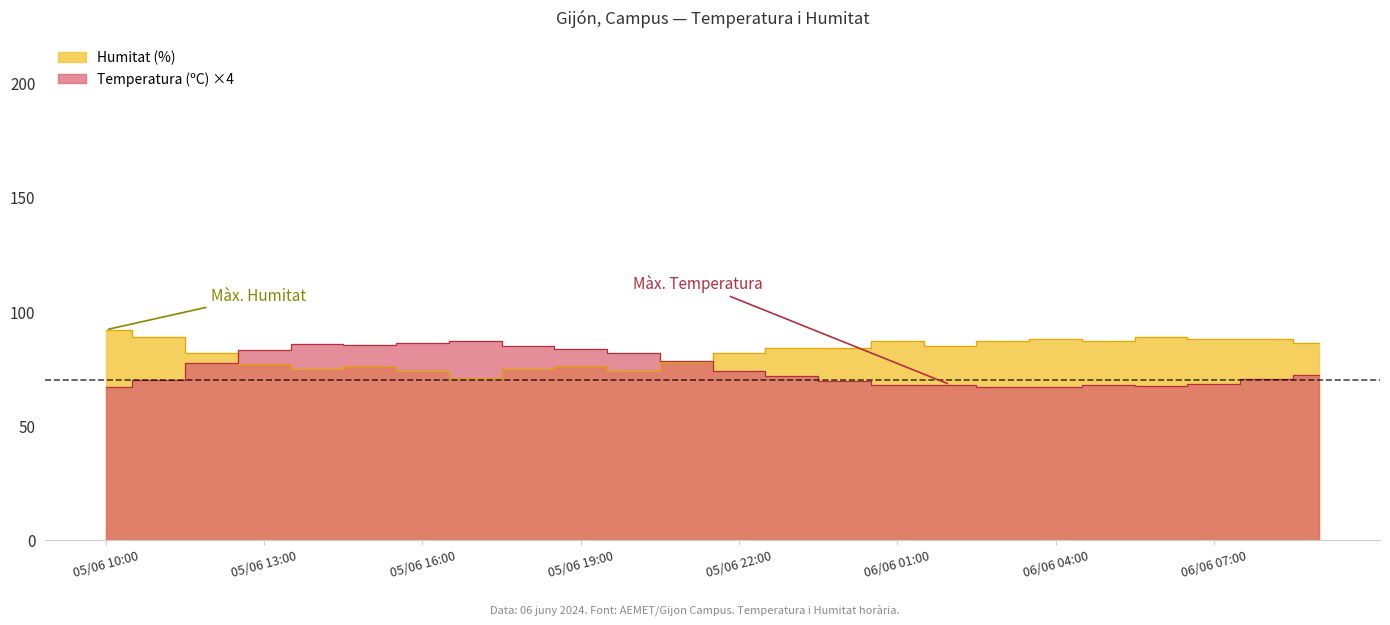

In Humitat (%), how many points are lower than both neighbors (excluding endpoints)?

5